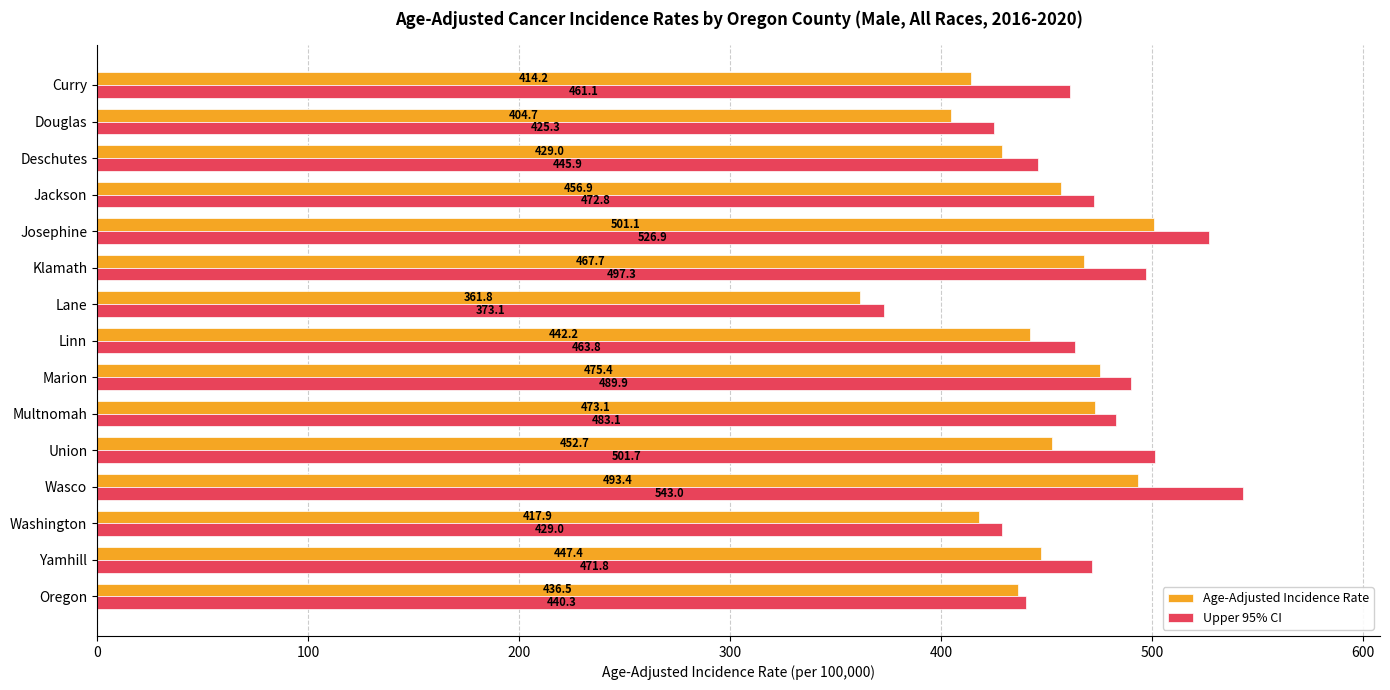

At which label does Age-Adjusted Incidence Rate reach its peak?

Josephine